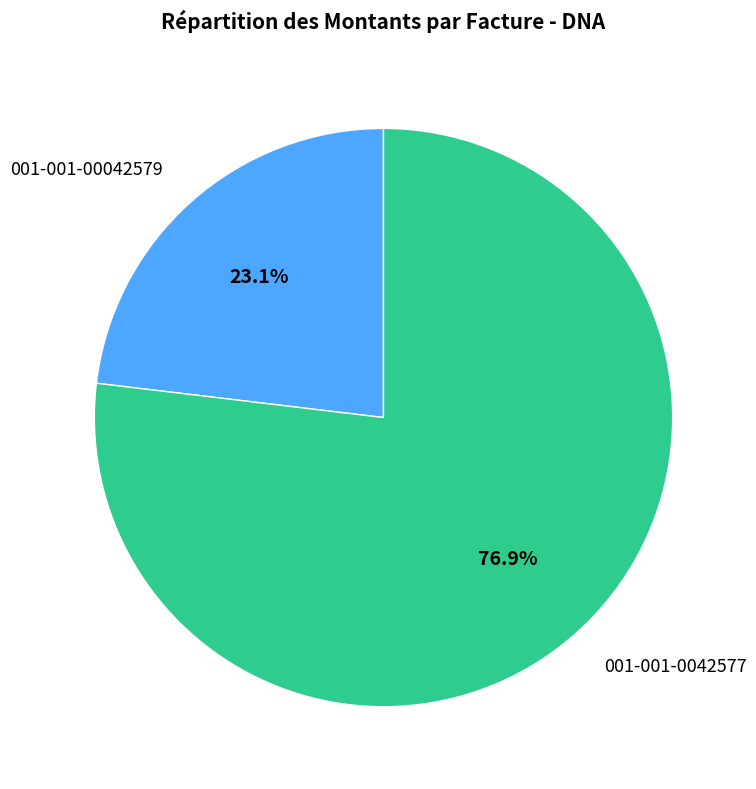

Rank the categories by value from lowest to highest.

001-001-00042579, 001-001-0042577